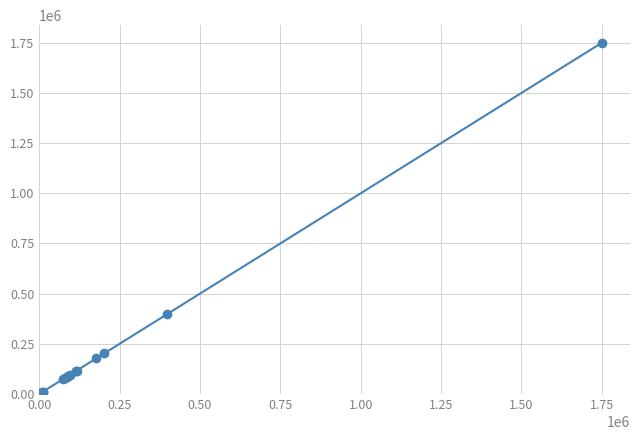

What is the maximum value shown in the chart?

1750573